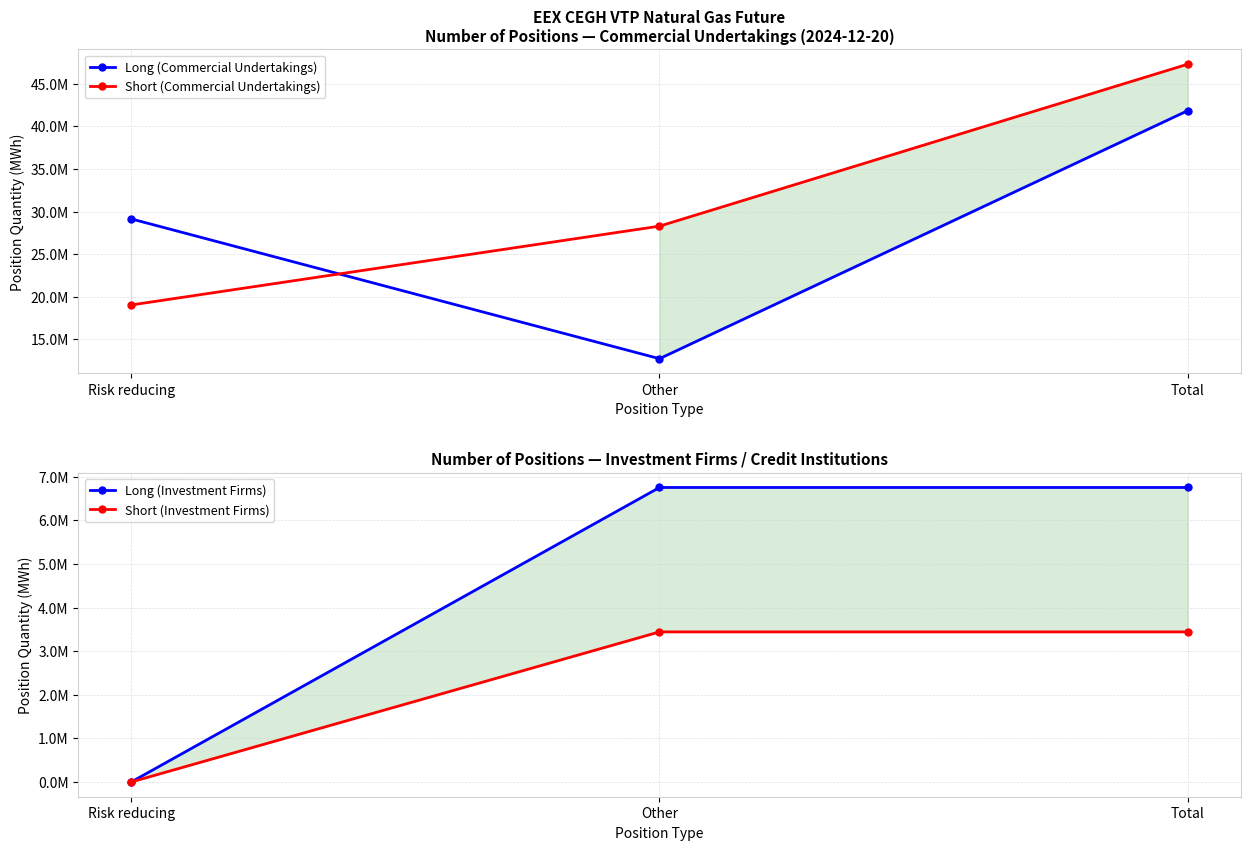

What is the label of the 1st point from the left?

Risk reducing